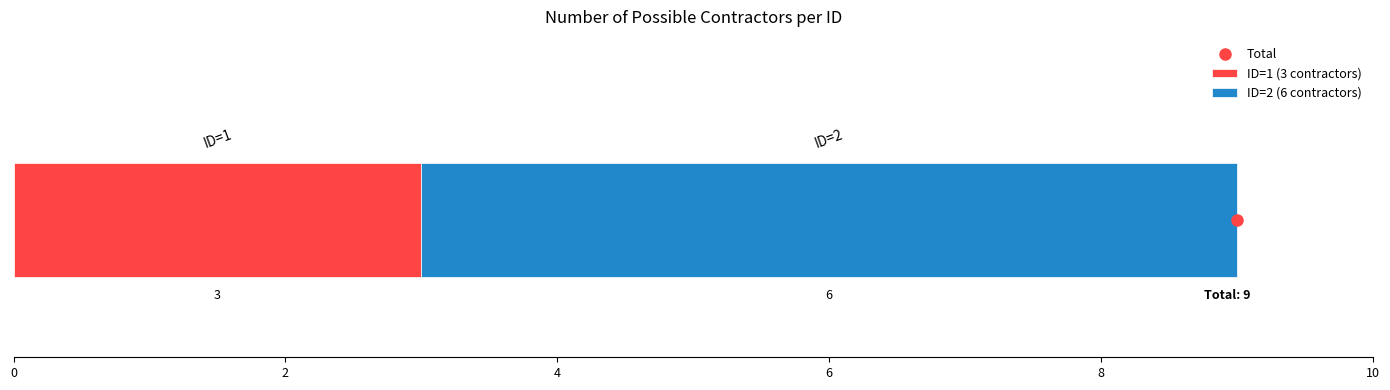

How many series are shown in this chart?

2